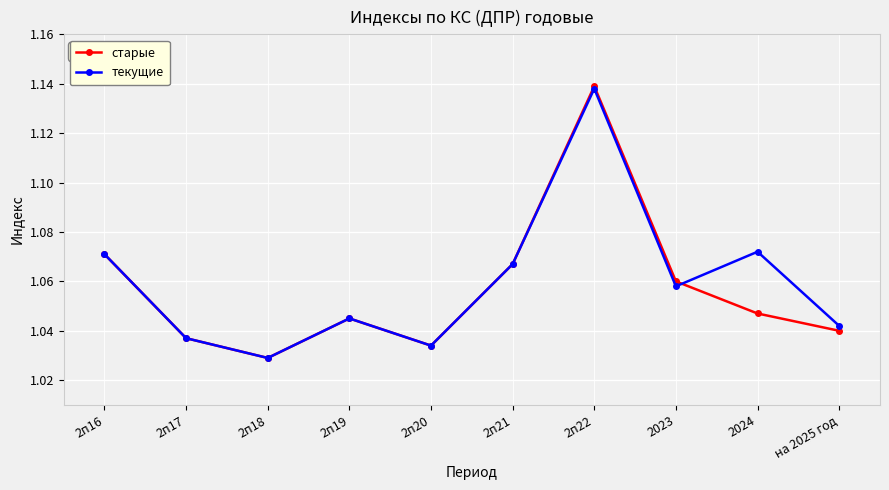

Is the value of старые at 2п20 greater than the value of текущие at 2п22?

No